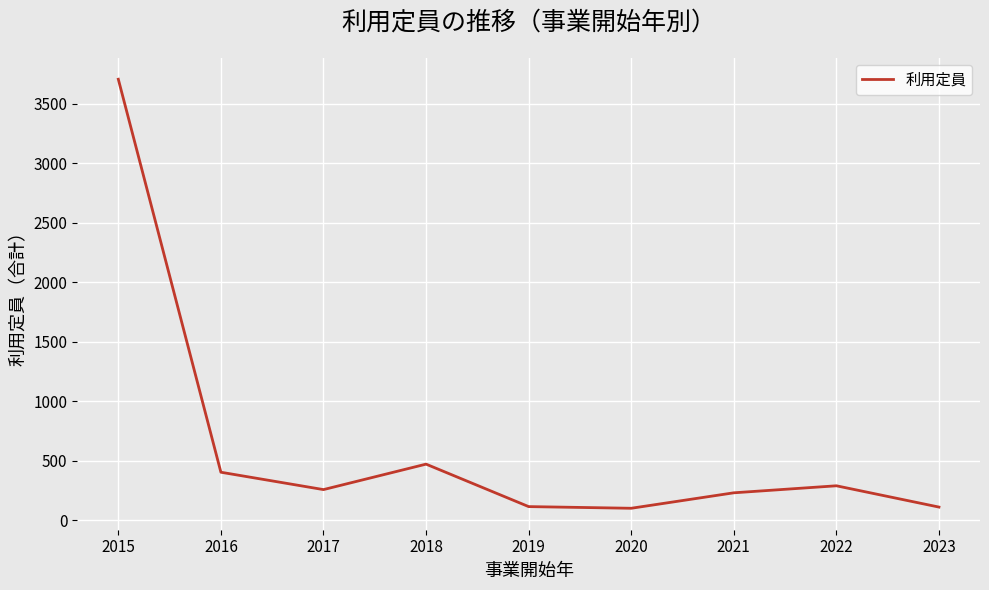

What is the ratio of the value at 2016 to the value at 2018?

0.9